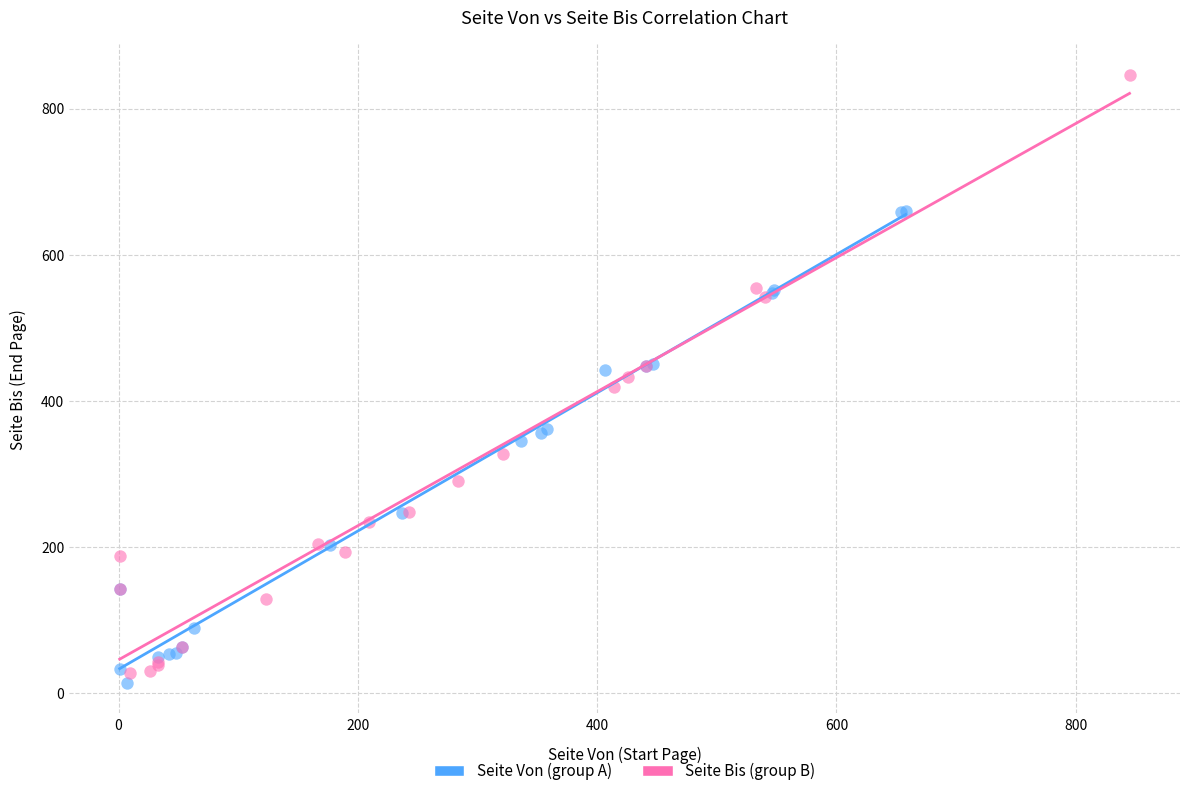

Which series has the widest spread of Y values?

Seite Bis (group B)